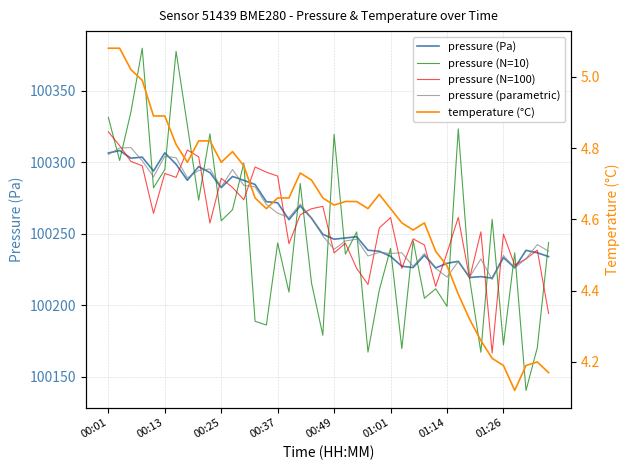

Which series has the largest total across all categories?

pressure (parametric)